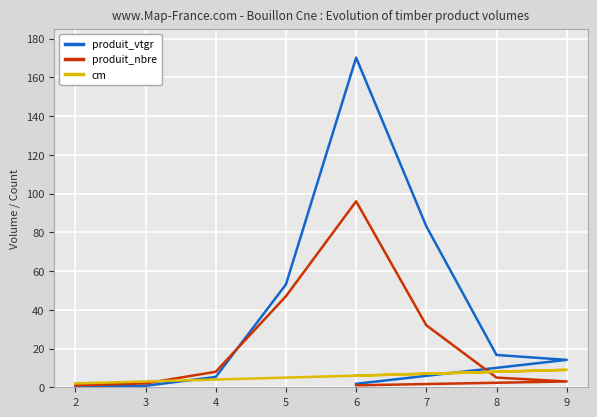

What is the sum of all produit_vtgr values?

345.4